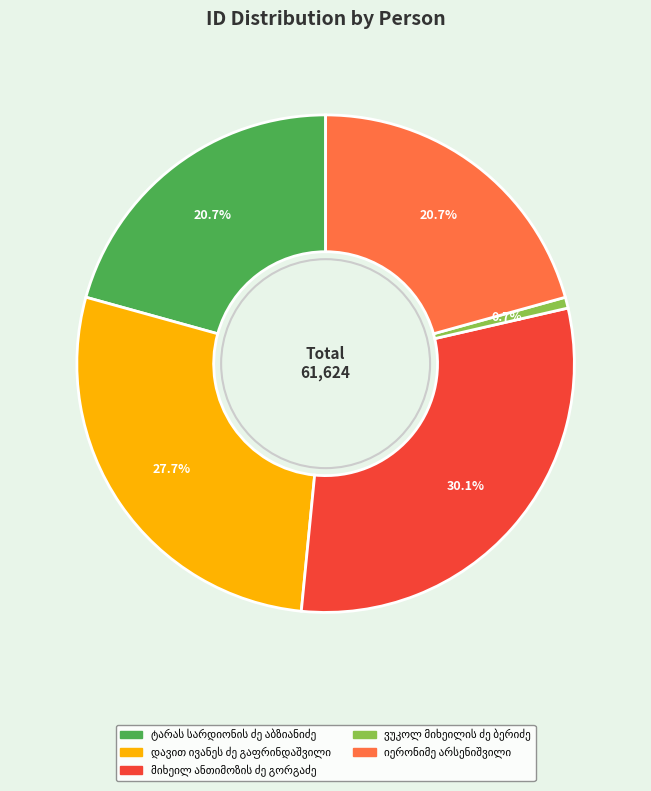

Does any single category account for the majority?

No